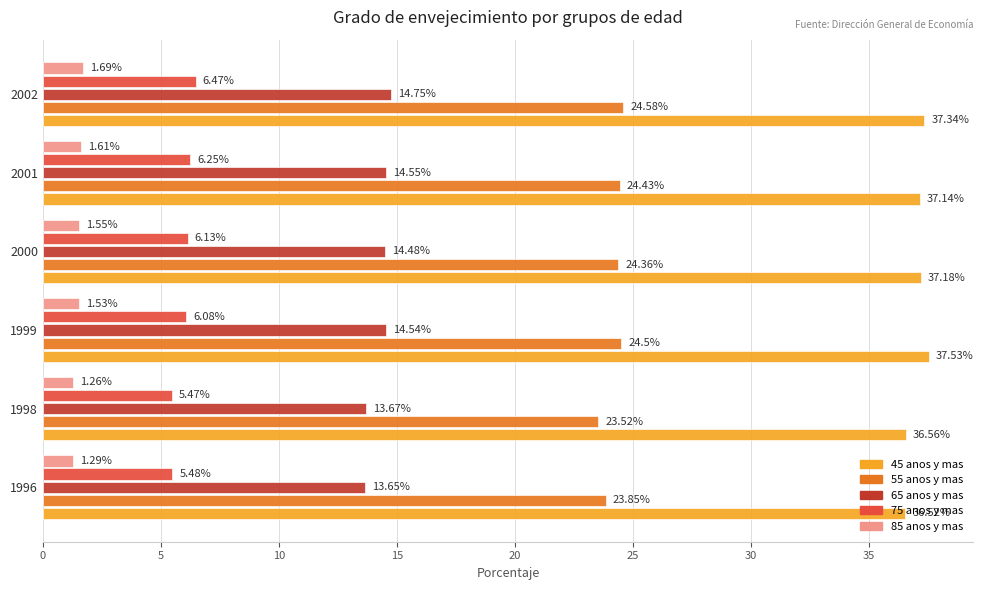

What is the average value of the 65 anos y mas series?

14.3